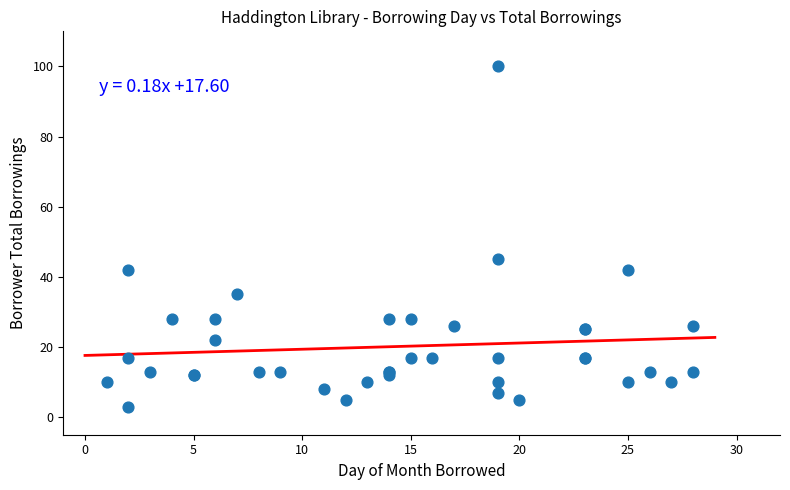

What Y value in the scatter plot is closest to 51?

45